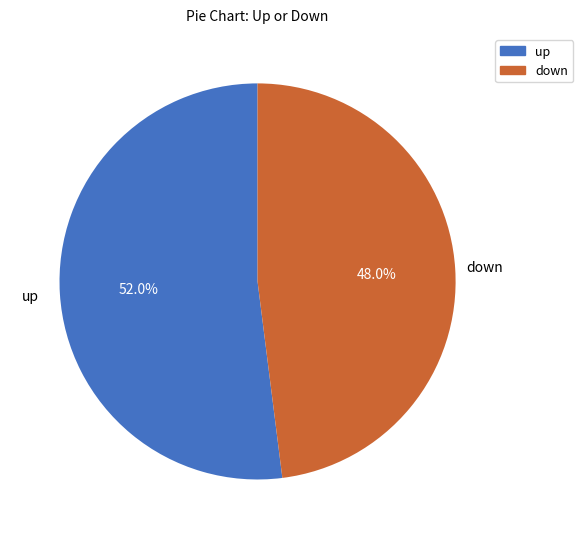

What is the ratio of the value at down to the value at up?

0.9